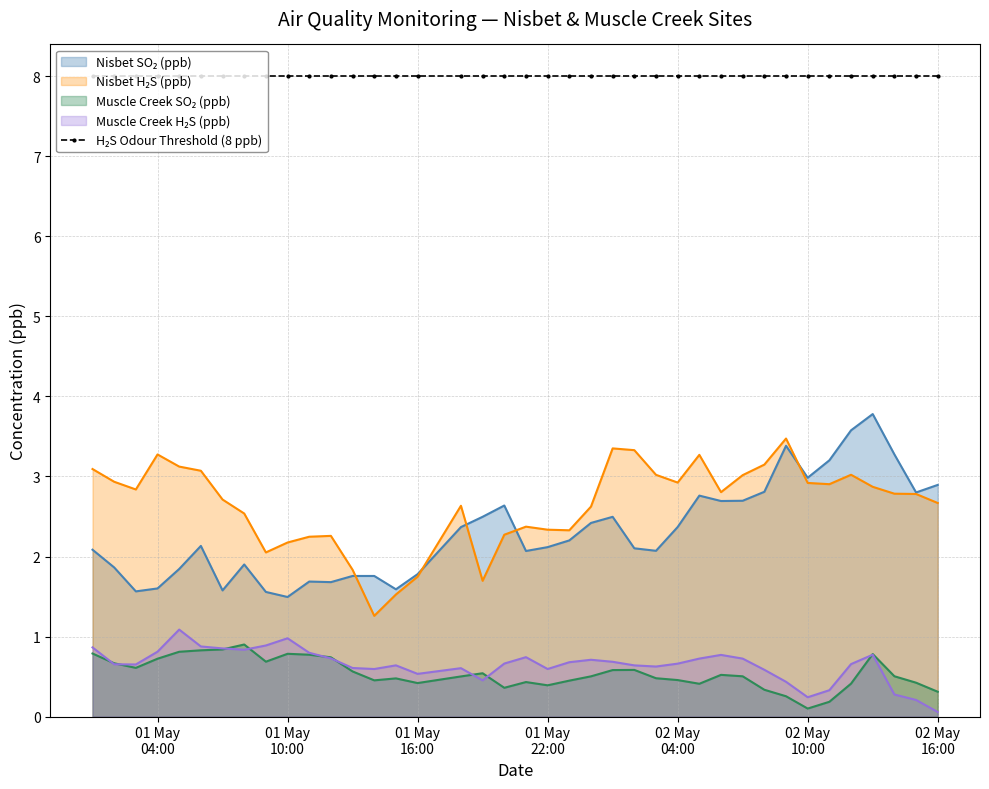

What is the maximum value shown in the chart?

8.0